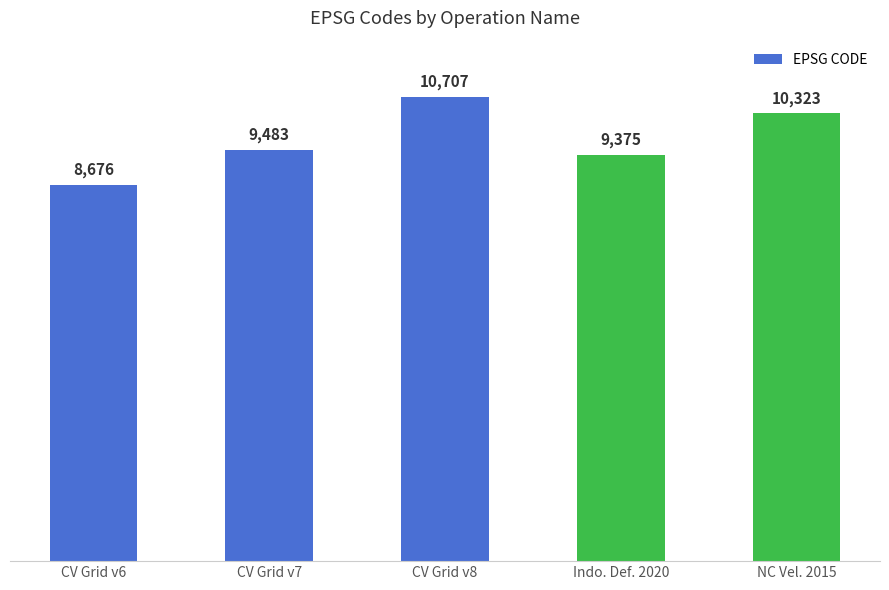

The value at Indo. Def. 2020 is 2715. True or false?

False